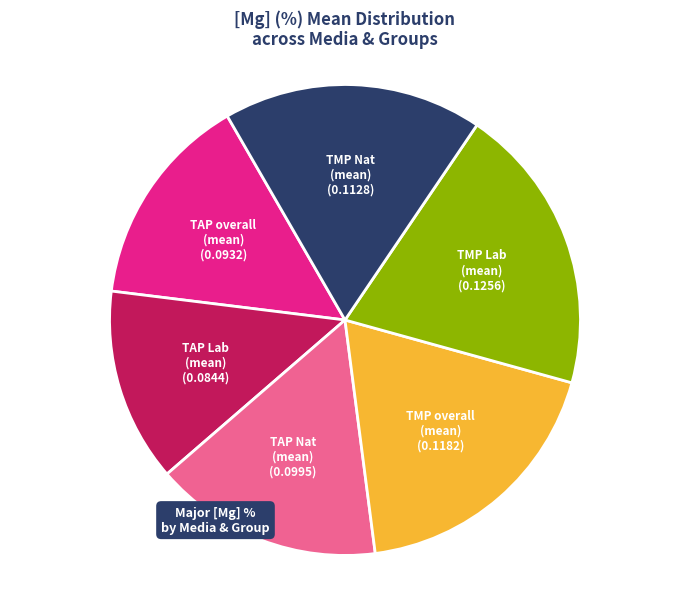

Is there a majority slice in this chart?

No